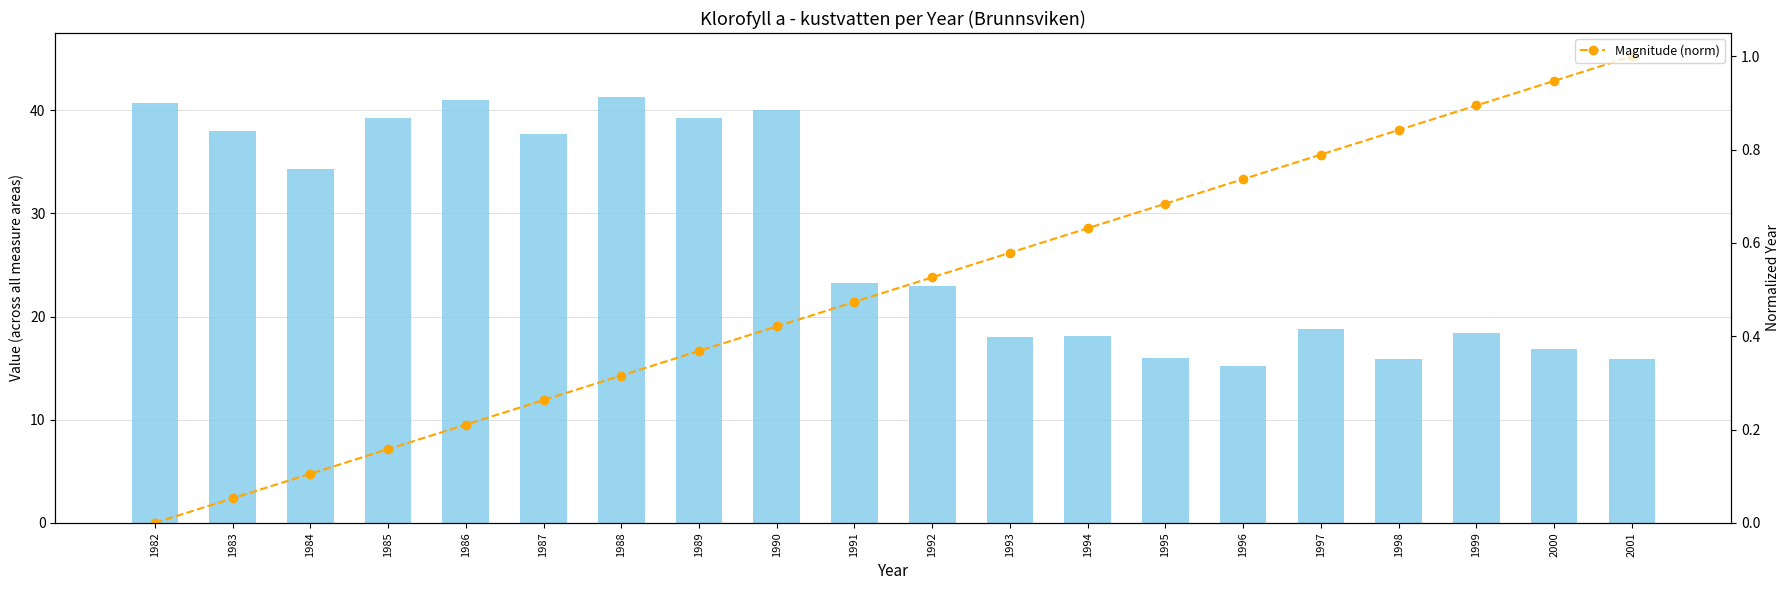

Is the value of Magnitude (norm) at 1987 greater than the value of Value at 1986?

No